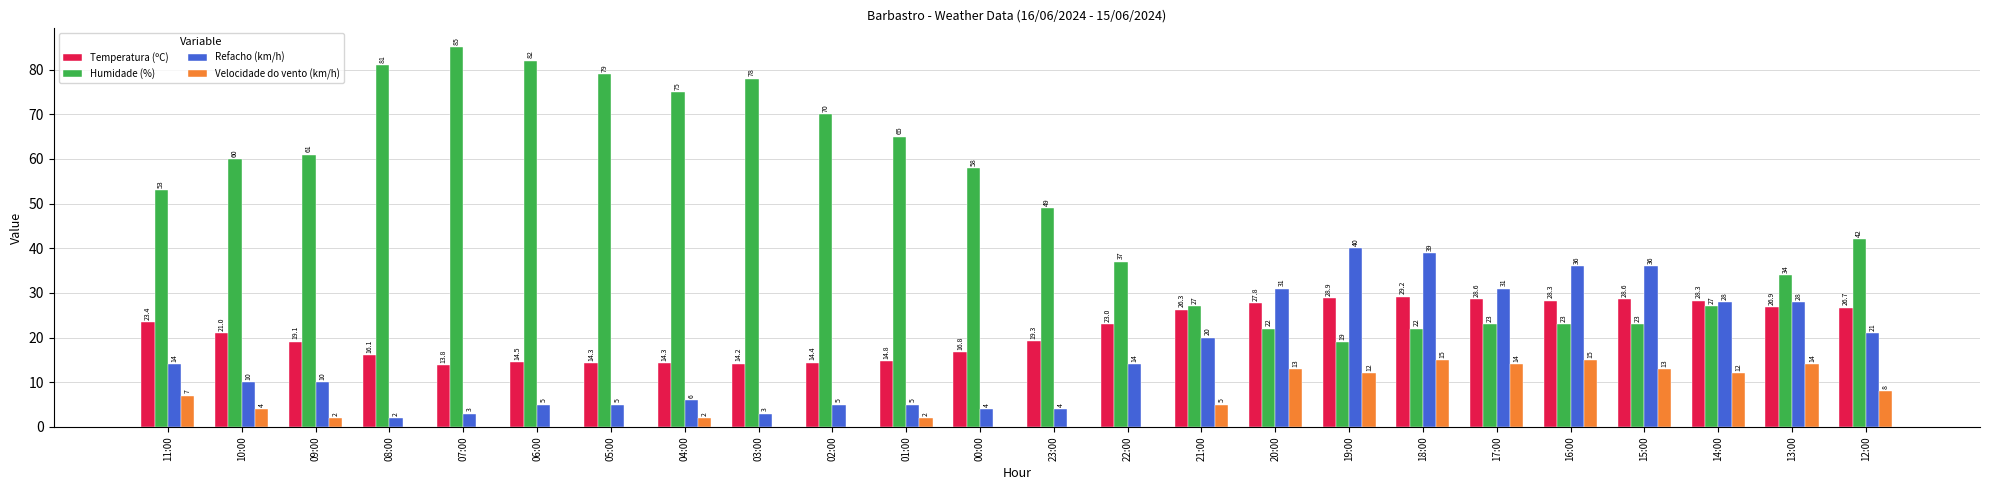

The Temperatura (ºC) series shows 14.2 at 03:00. True or false?

True